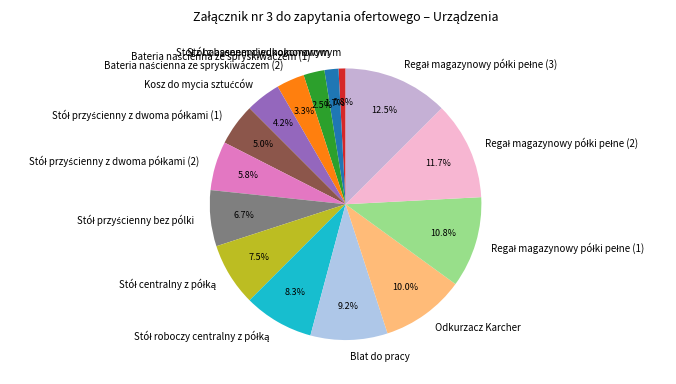

Is Odkurzacz Karcher the majority of the pie?

No